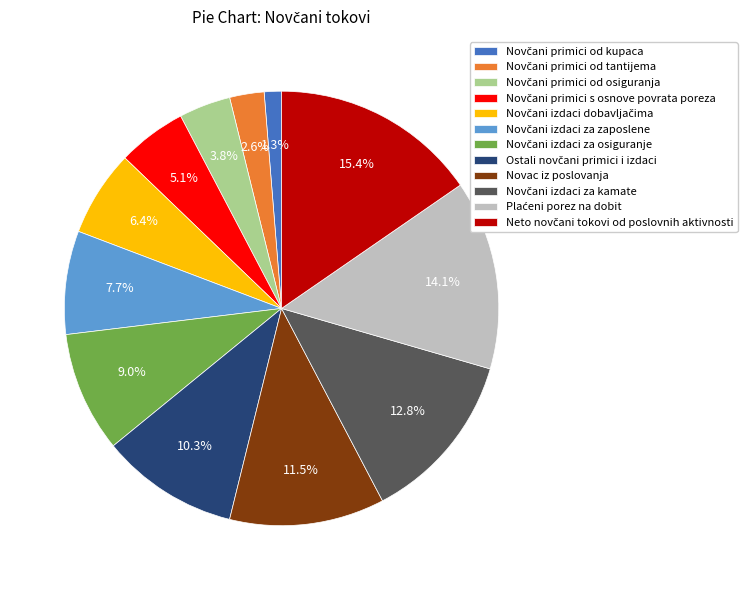

Does any single category account for the majority?

No